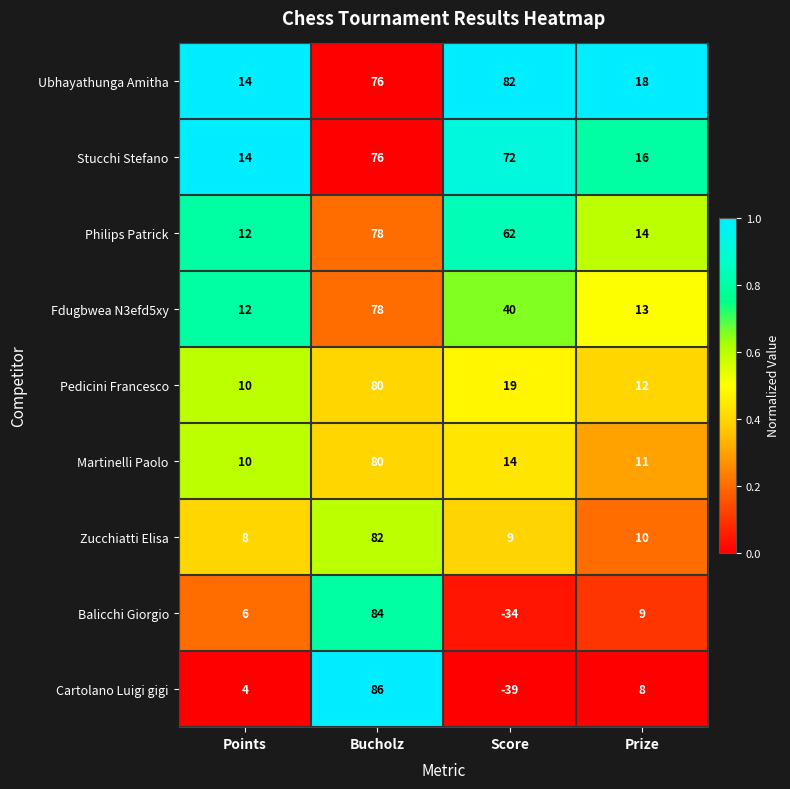

What is the greatest value displayed?

86